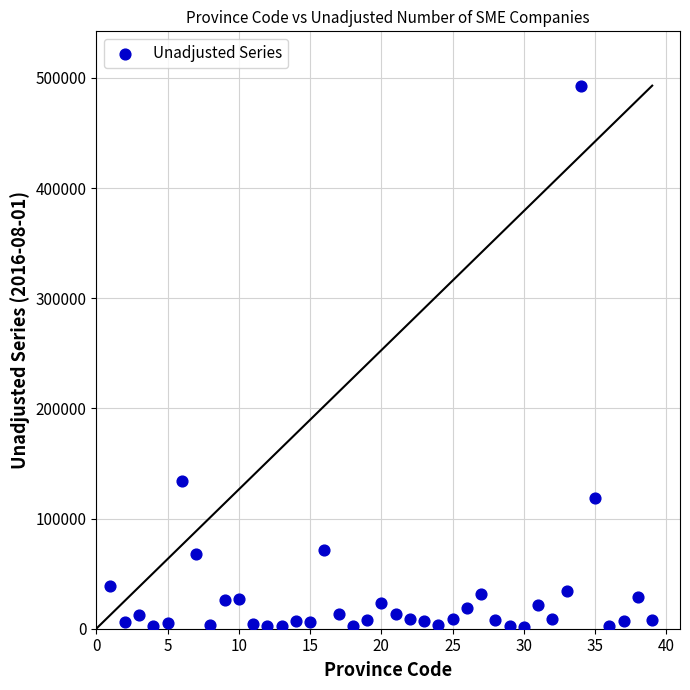

What Y value in the scatter plot is closest to 247056?

134025